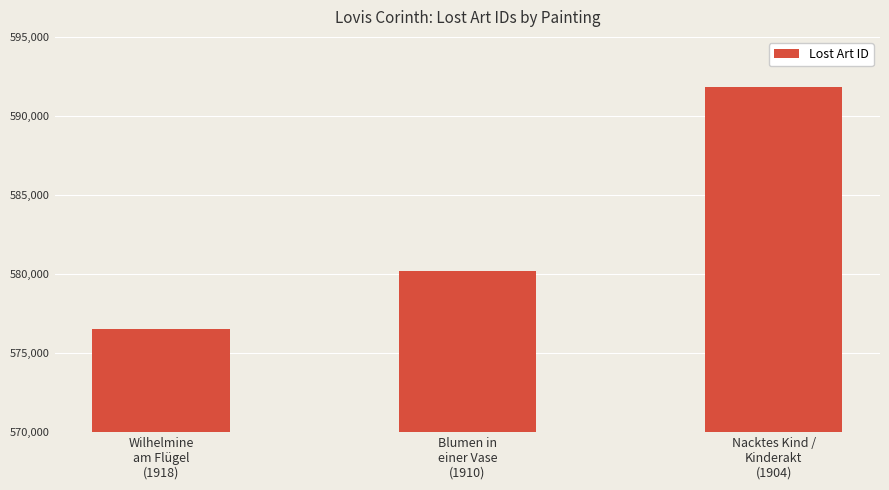

The value at Nacktes Kind /
Kinderakt
(1904) is 591819. True or false?

True